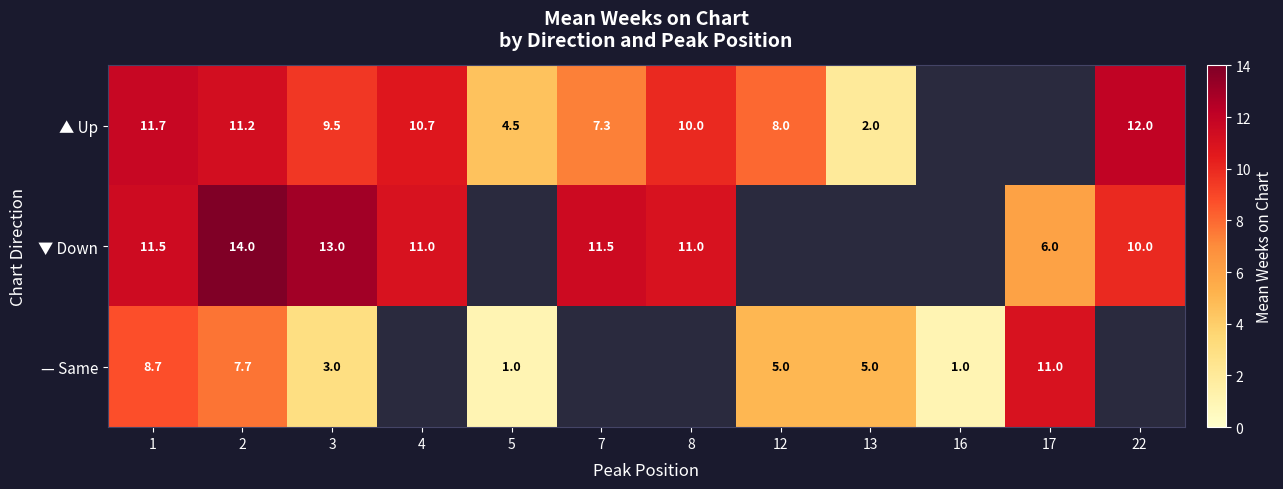

At which label does ▼ Down reach its peak?

2